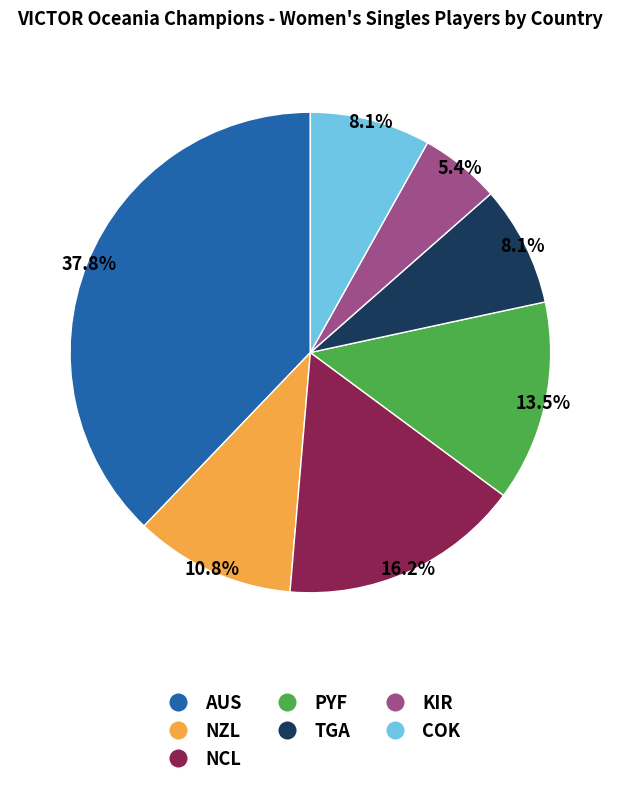

Which has a higher value, PYF or KIR?

PYF